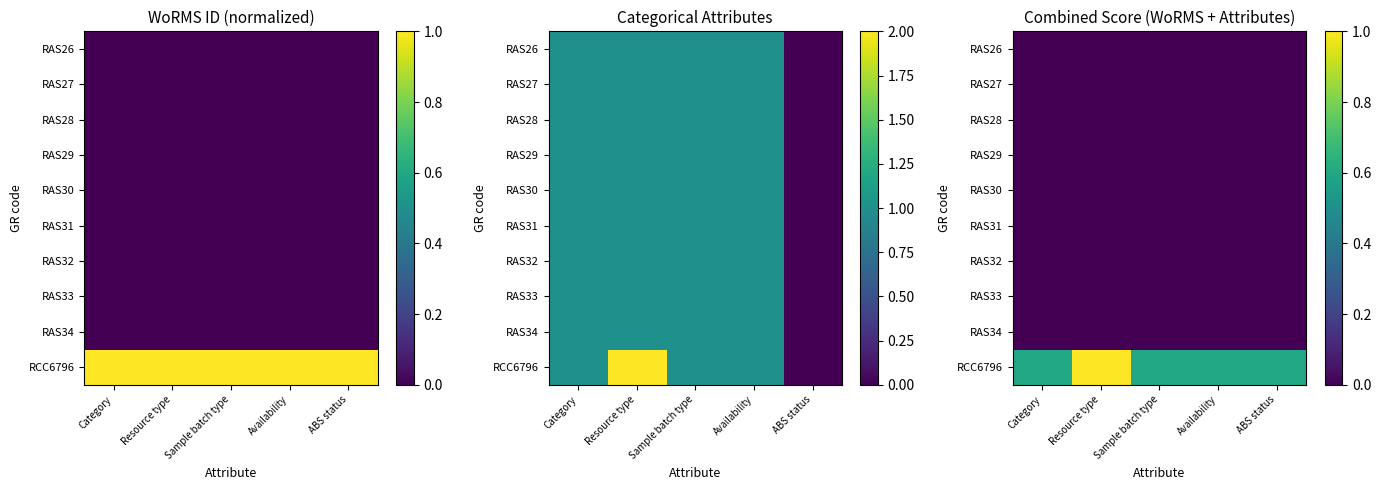

The RAS30 series shows 0.0 at Sample batch type. True or false?

True